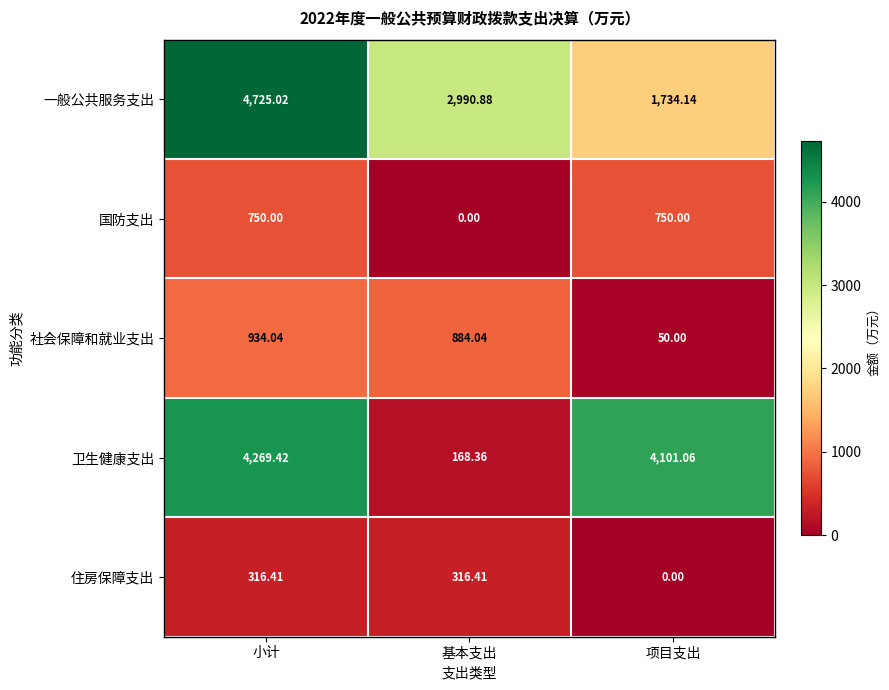

How many data points does each series have?

3